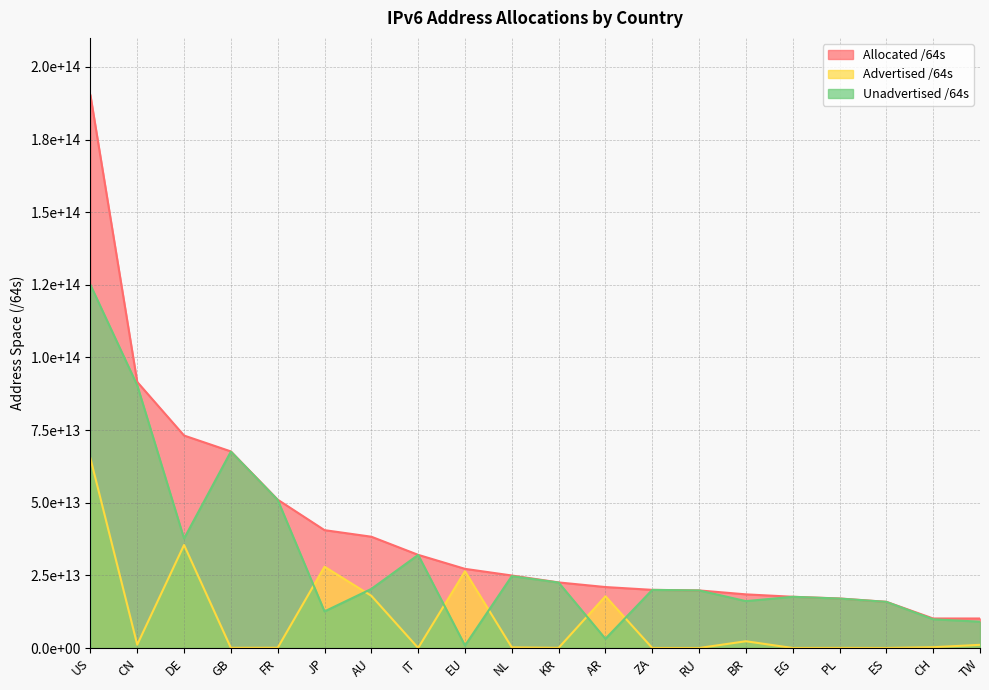

Where is Advertised /64s nearest to the value 32653756268544?

DE